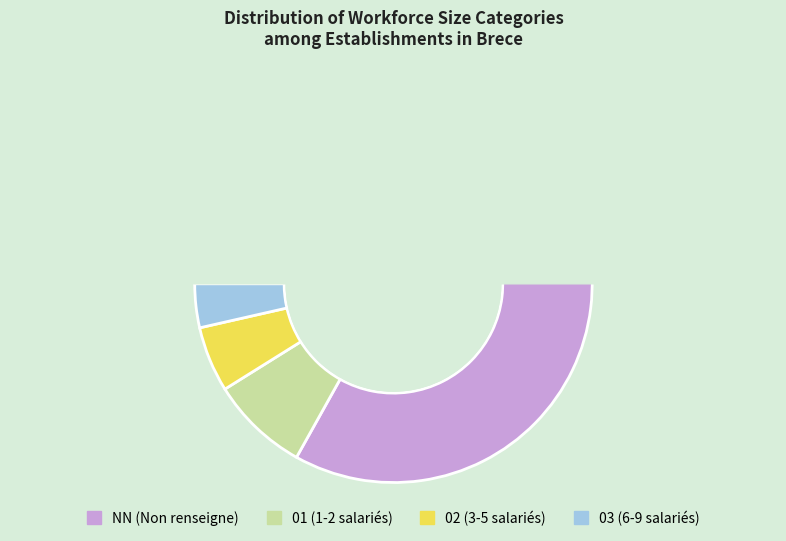

Combined, do  and 02 account for over 50%?

No